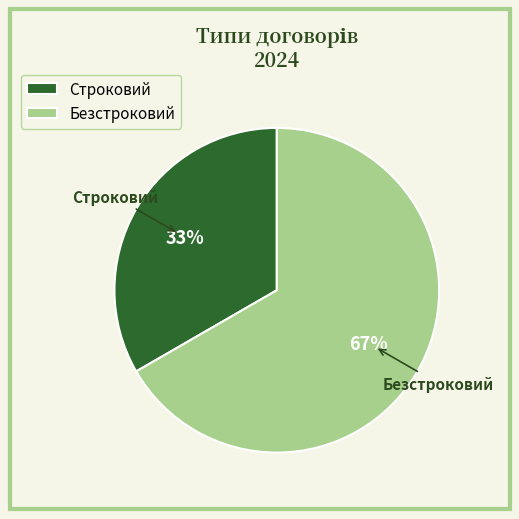

To the nearest percent, what is the average slice percentage?

50%